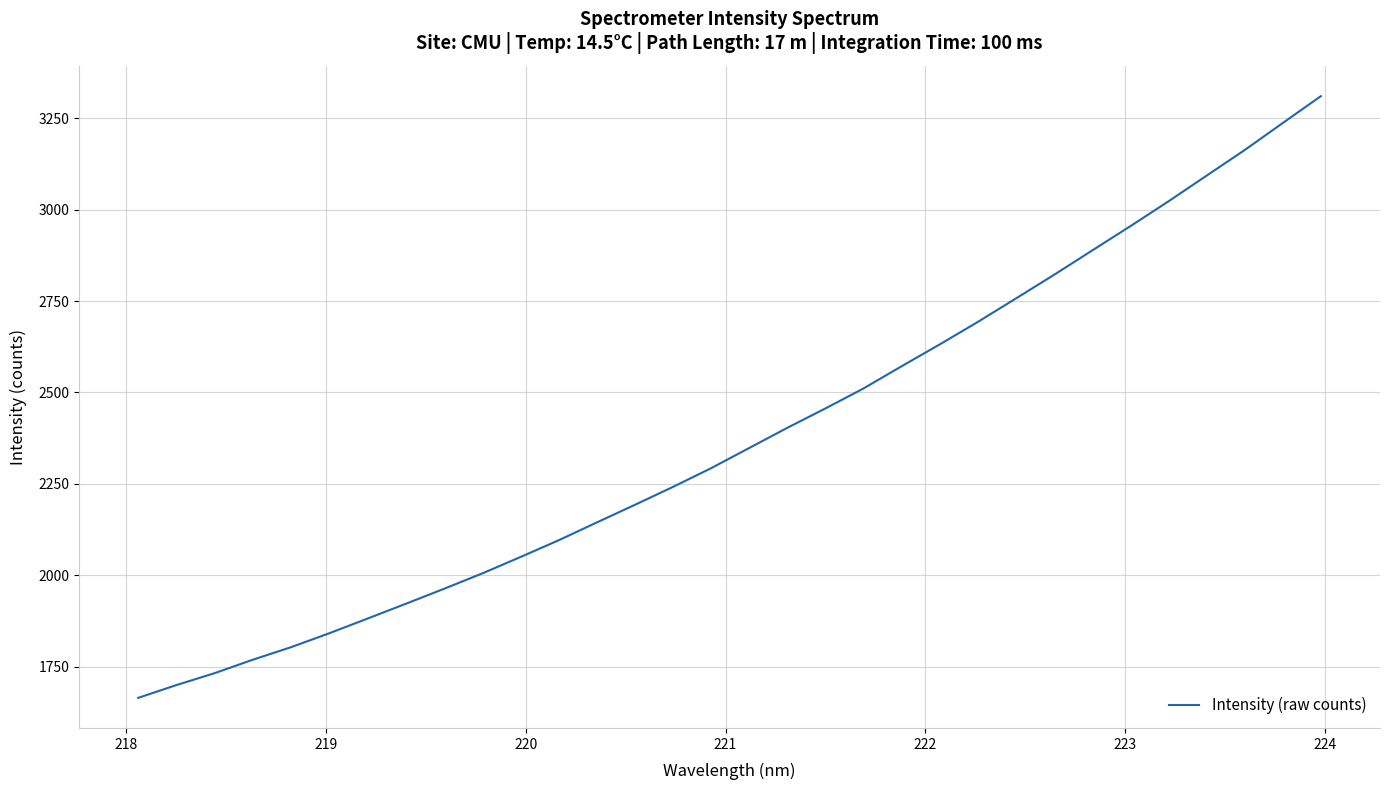

What is the smallest value displayed?

1664.4